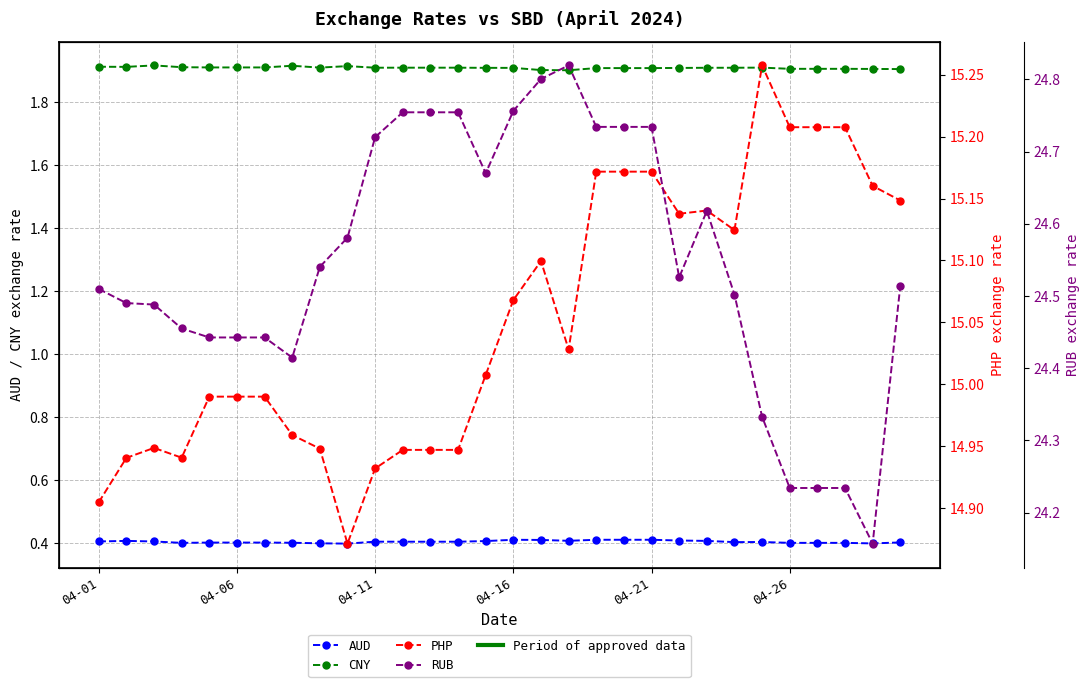

What are all the series names shown in the legend?

AUD, CNY, PHP, RUB